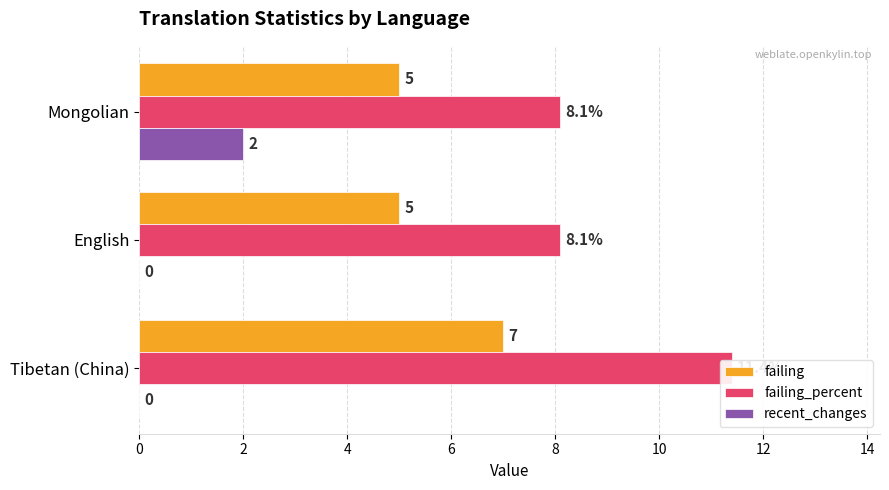

How many bars are there in each group?

3